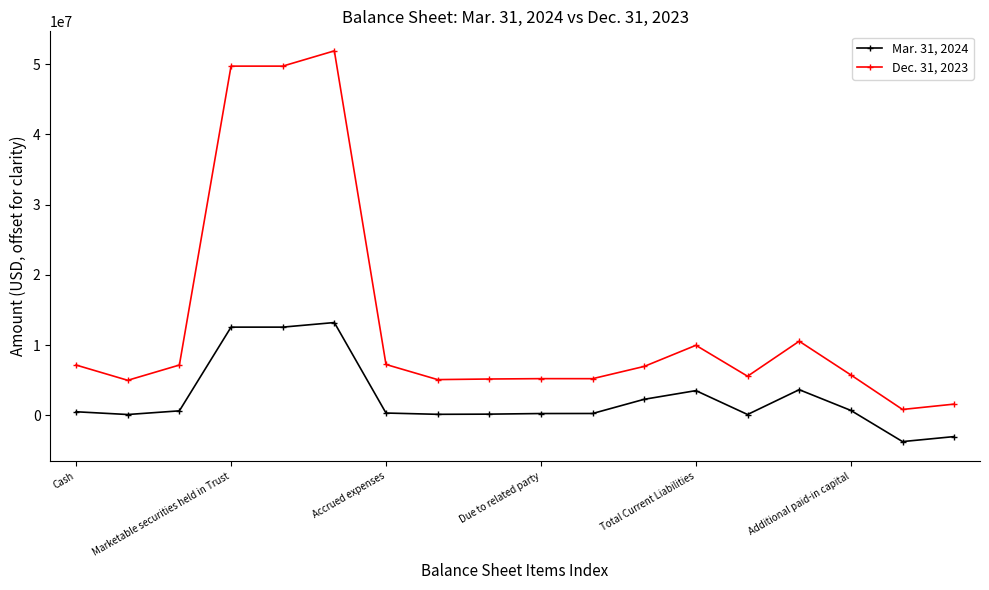

True or false: Mar. 31, 2024 has more than 1 interior local peaks.

True